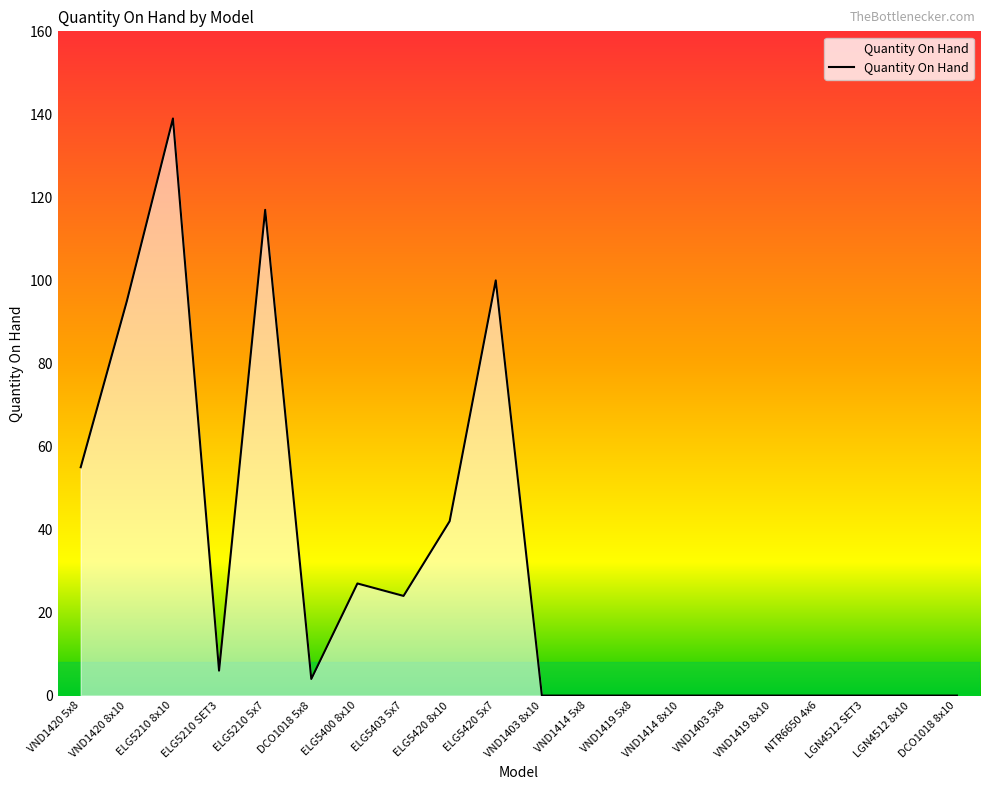

What is the difference between the maximum and minimum values?

139